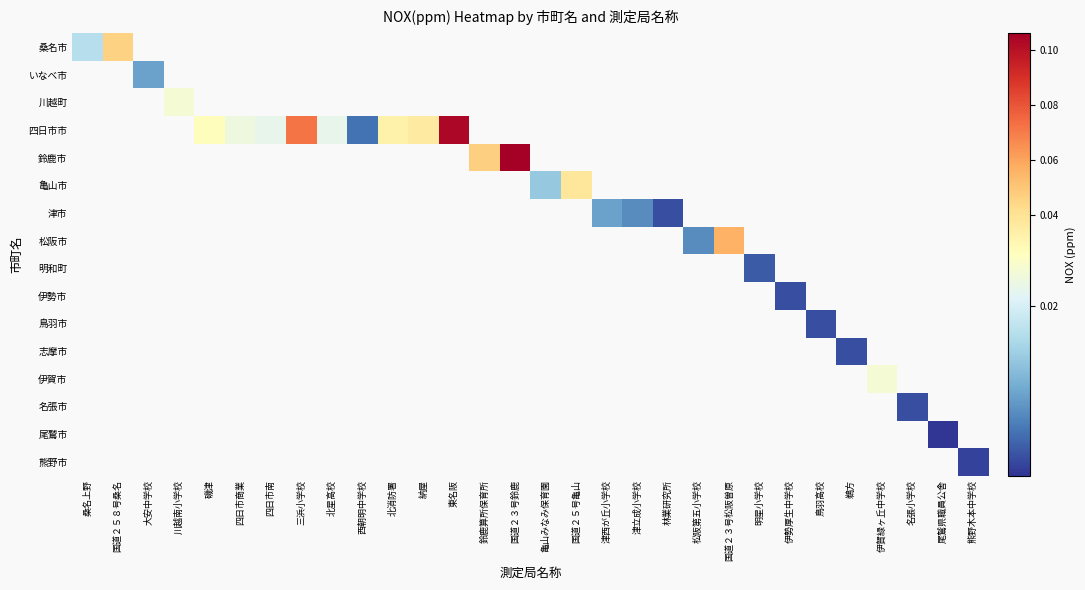

Which category has the lowest value across all series?

尾鷲県職員公舎